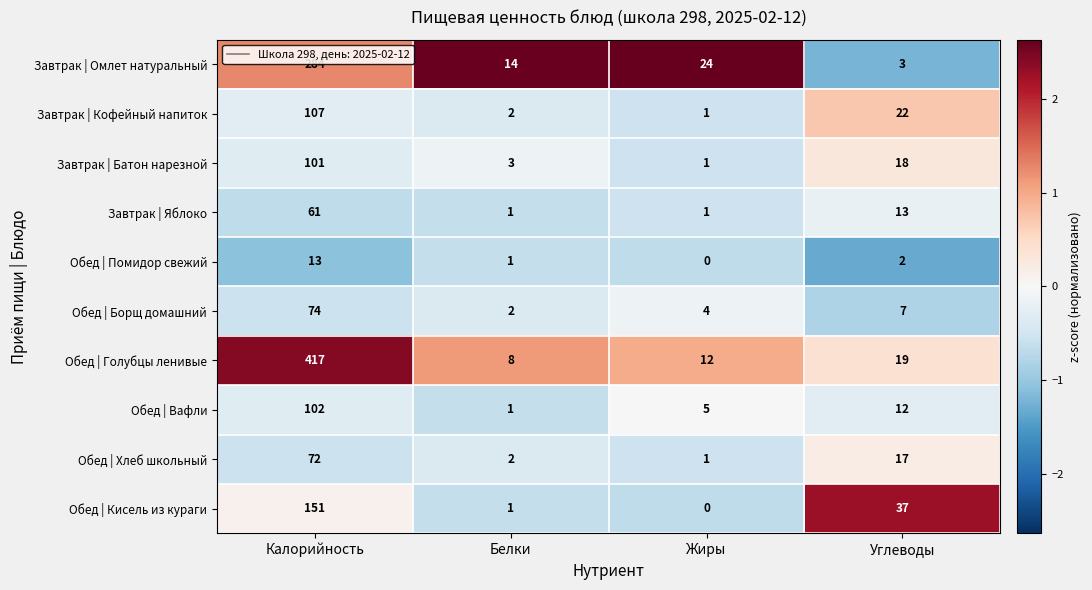

The Обед | Борщ домашний series shows 2 at Белки. True or false?

True